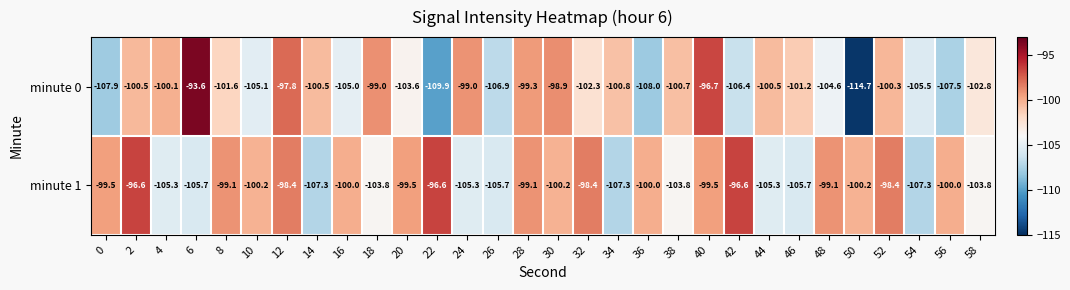

Rank the series by their maximum value, from highest to lowest.

minute 0, minute 1